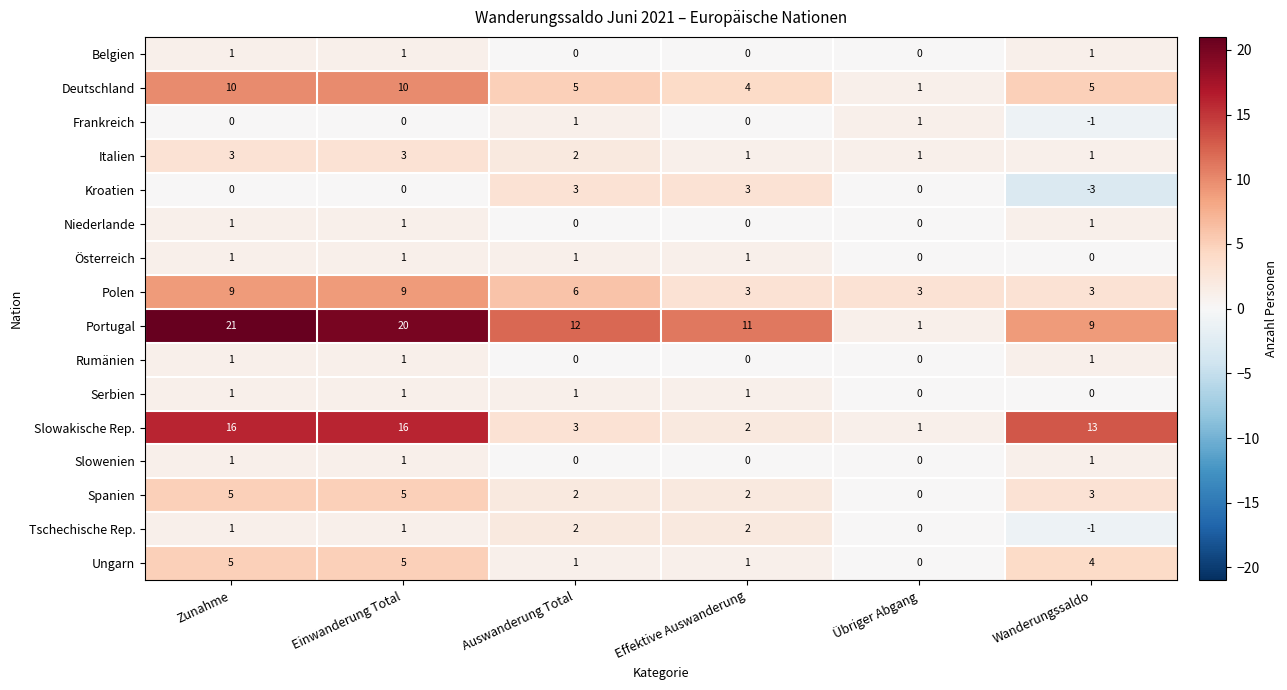

What is the sum of all Ungarn values?

16